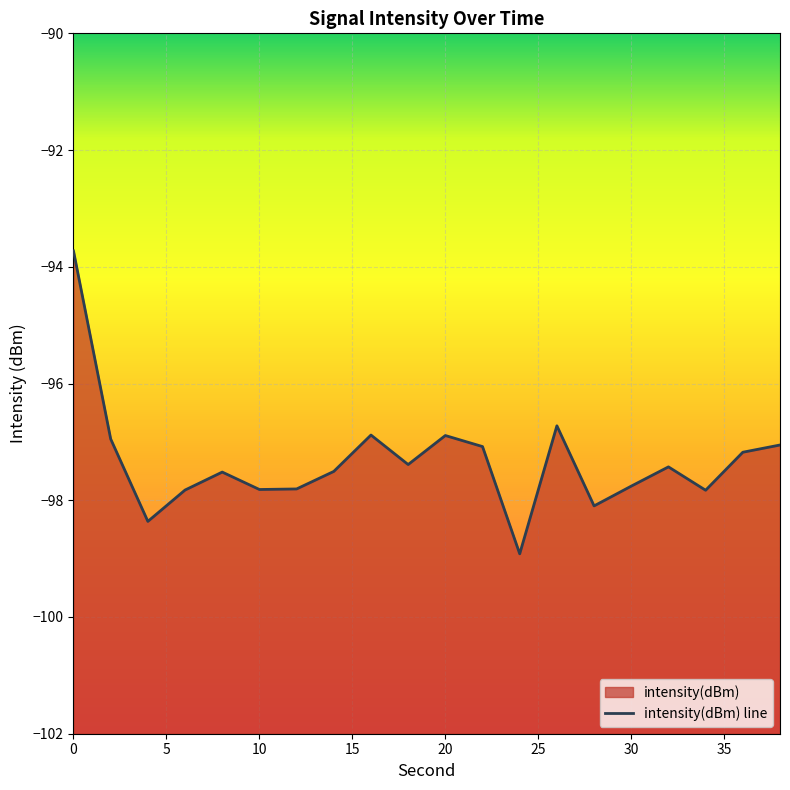

What is the value of the 3rd point from the left?

-98.4